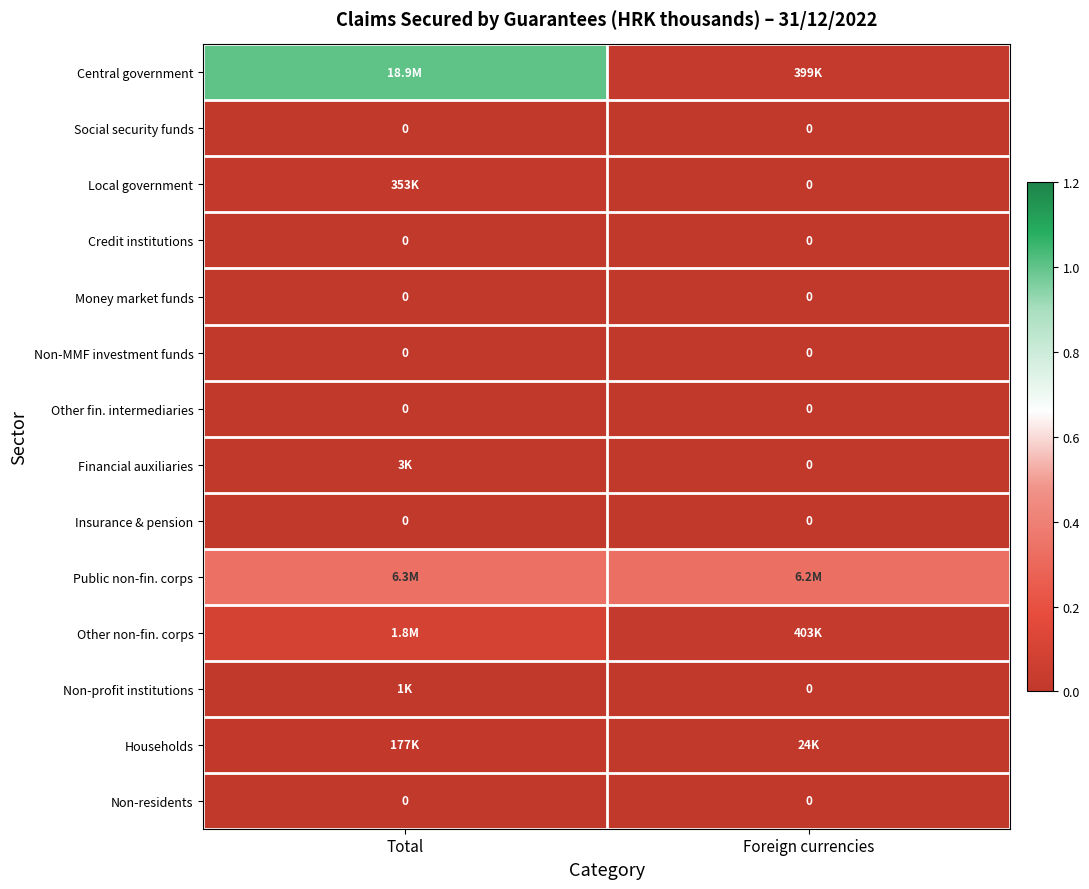

The Public non-fin. corps series shows 0.6 at Total. True or false?

False